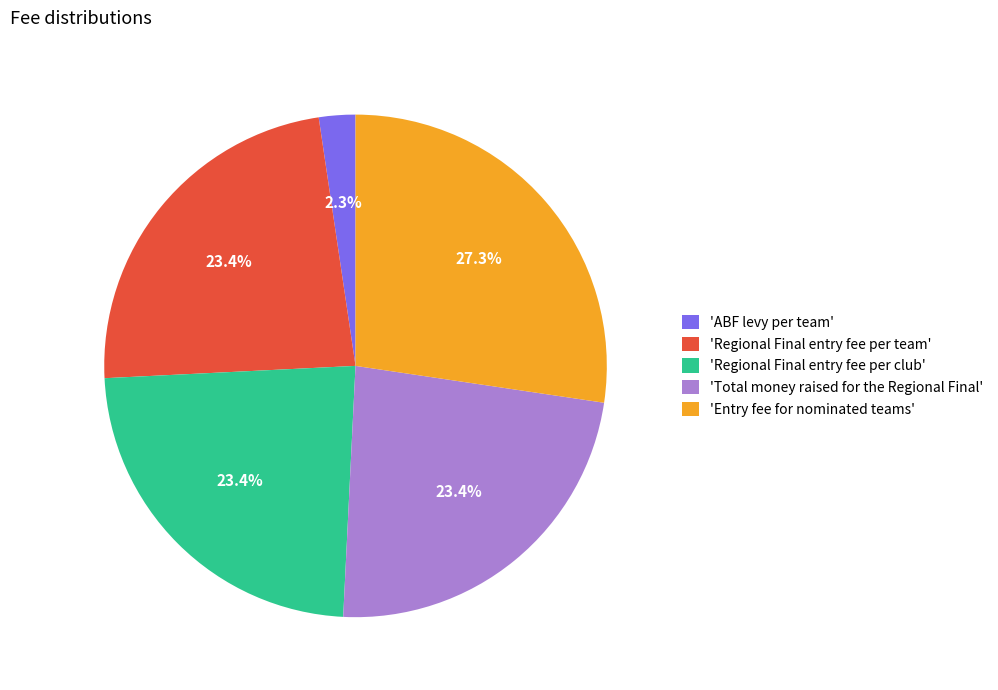

Which category has the biggest portion of the pie?

'Entry fee for nominated teams'